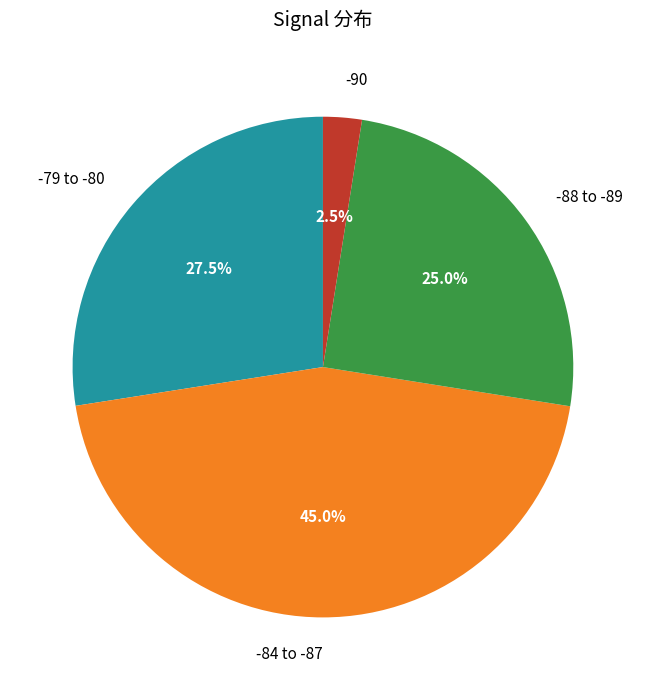

Is there any slice that represents more than half of the pie?

No